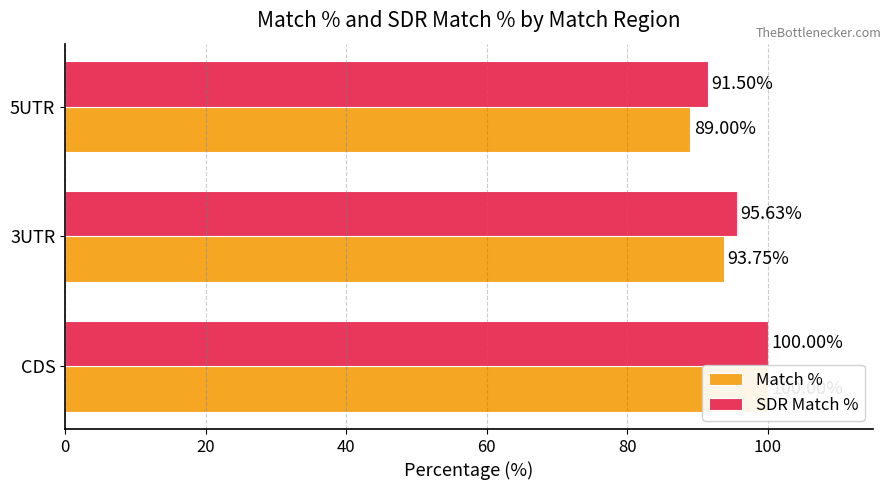

What are all the series names shown in the legend?

Match %, SDR Match %